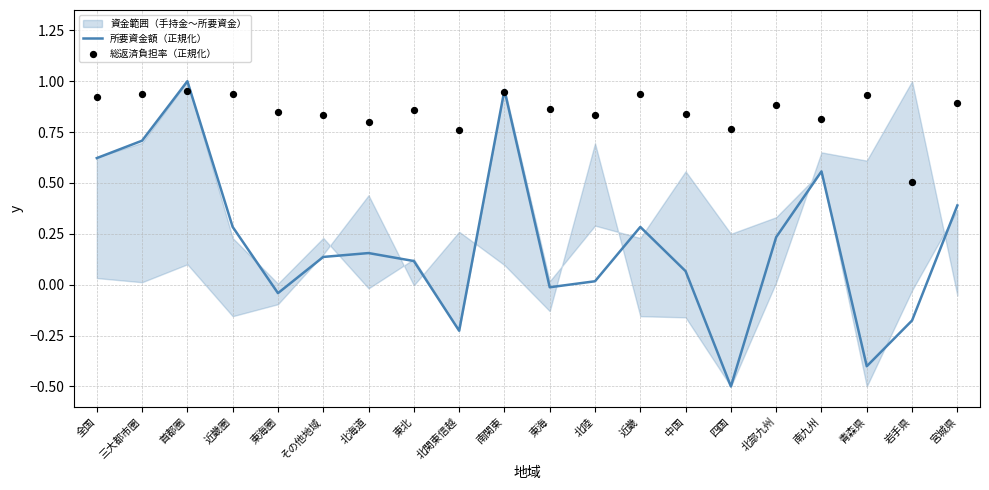

Which series has the widest spread of Y values?

所要資金額（正規化）